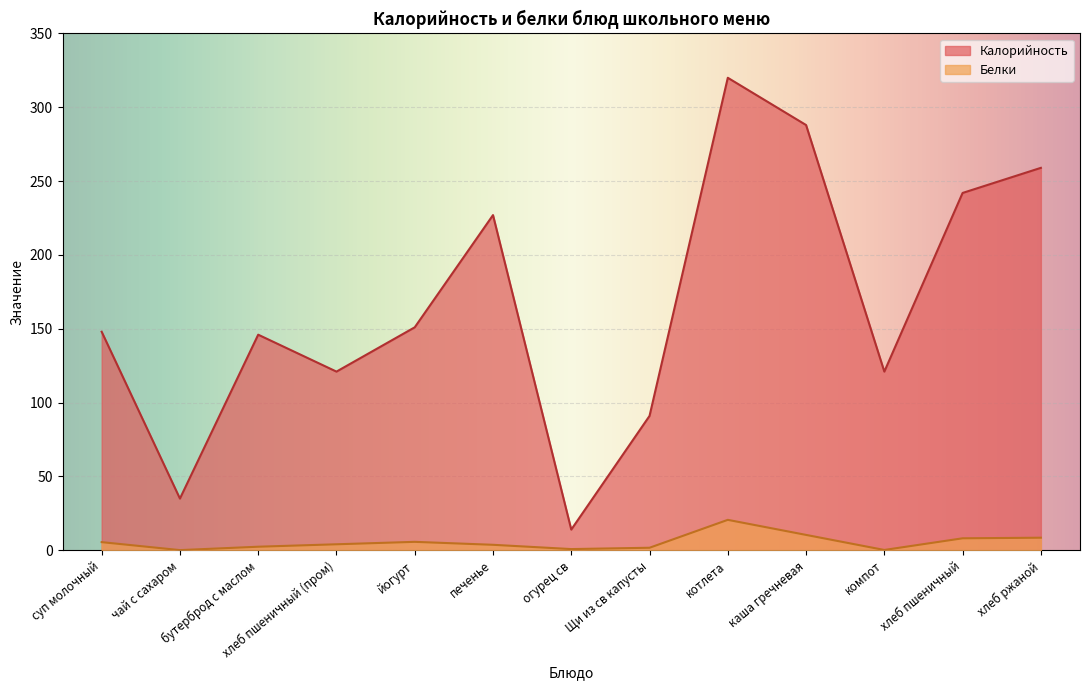

Which has a higher value, хлеб пшеничный or хлеб ржаной?

хлеб ржаной